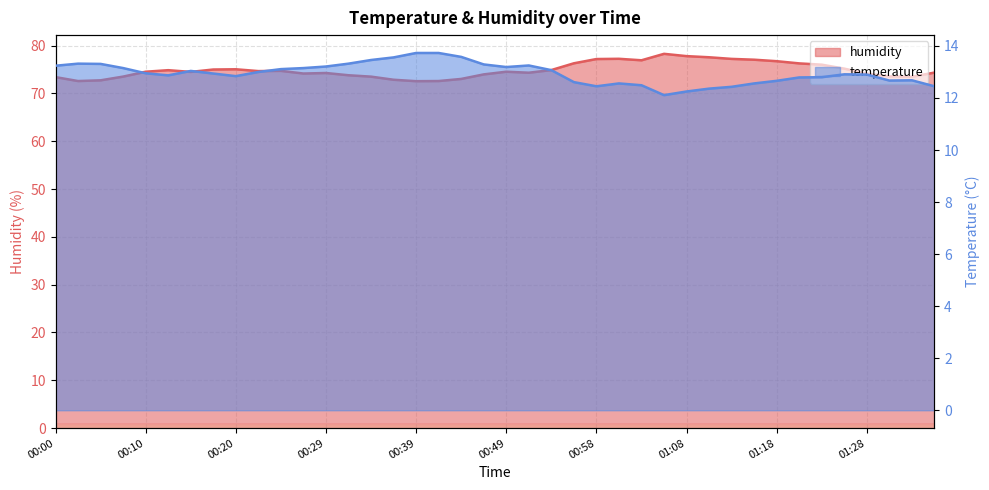

What is the label of the 28th point from the right?

00:29